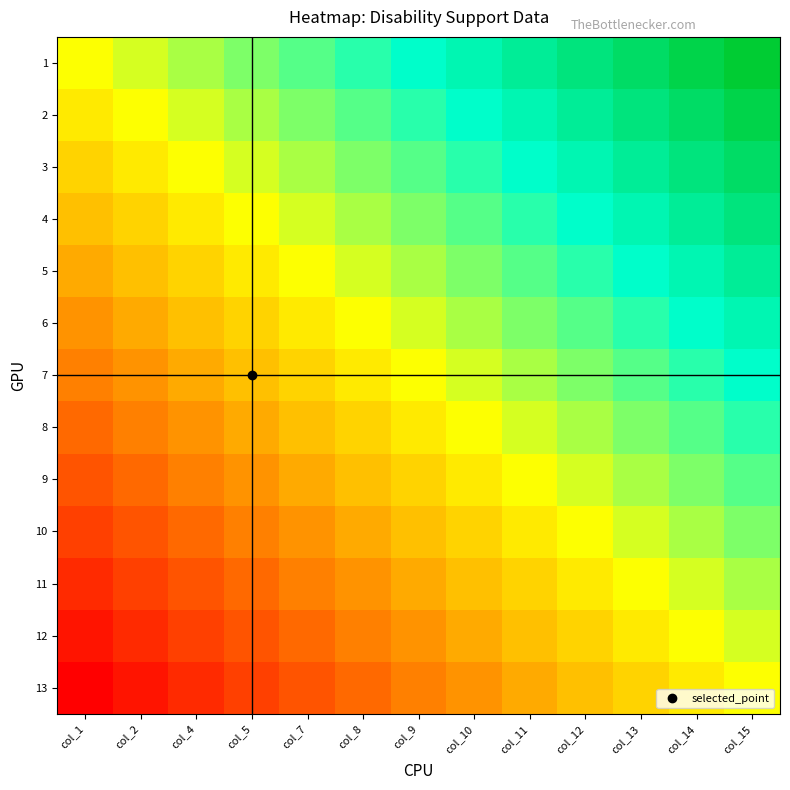

At which category is the sum across all series the highest?

col_15